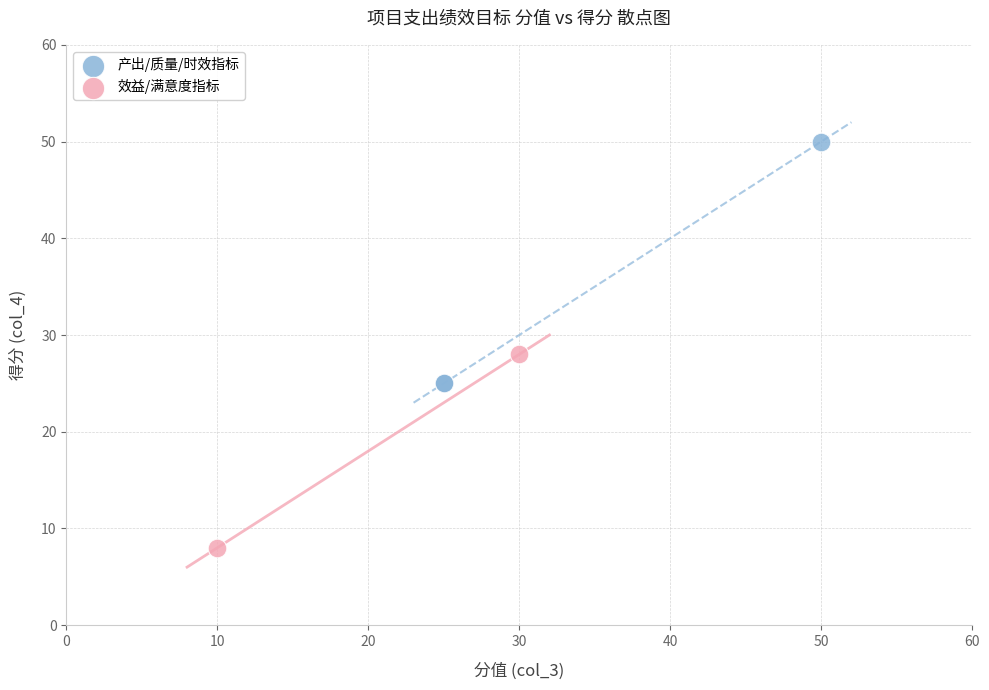

What are all the series names shown in the legend?

产出/质量/时效指标, 效益/满意度指标